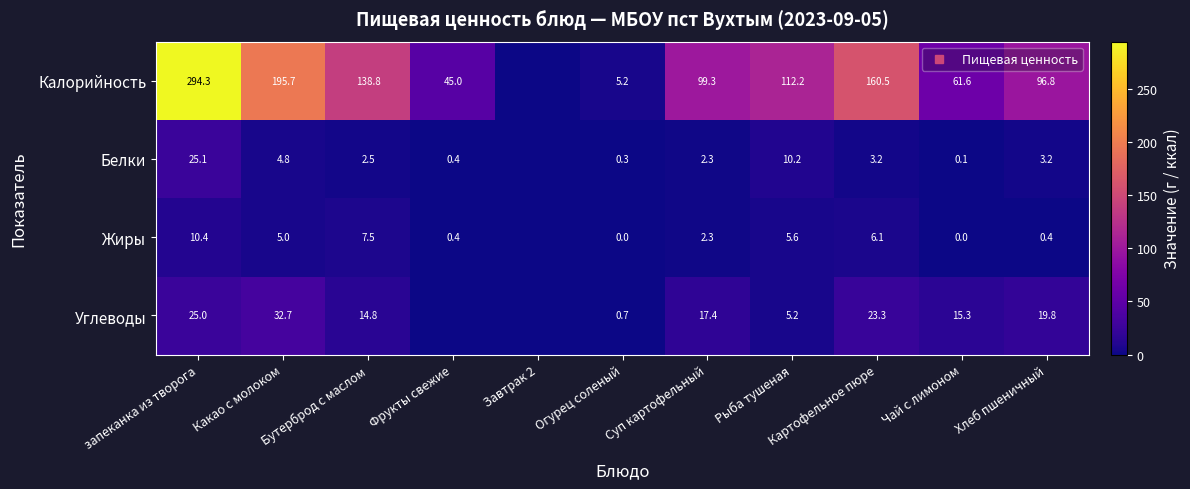

How many data points in Жиры are less than 2?

5